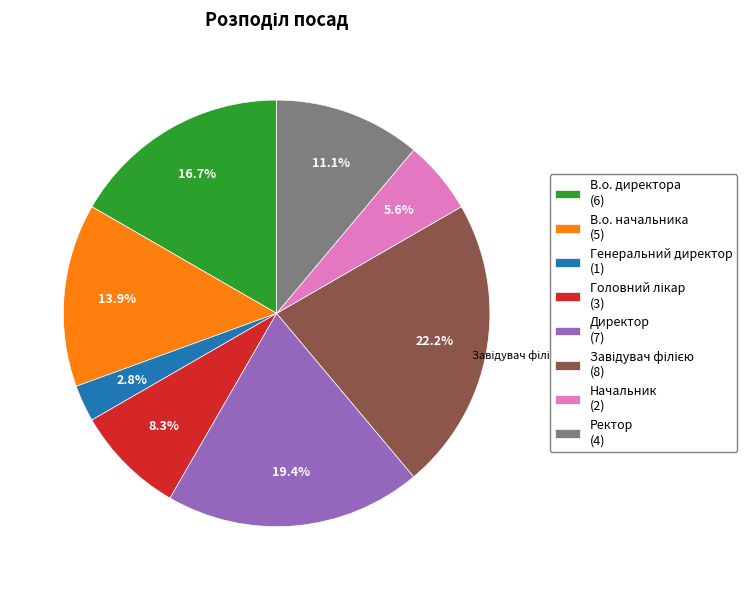

Is there any slice that represents more than half of the pie?

No